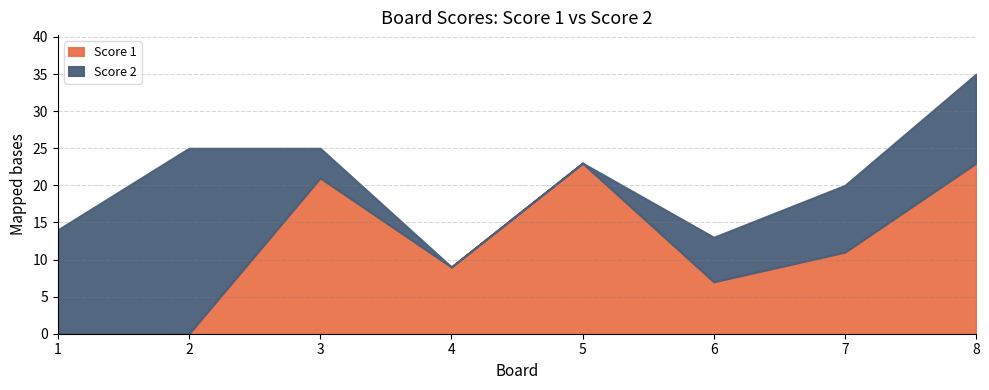

How many interior local valleys does the Score 1 series have?

2